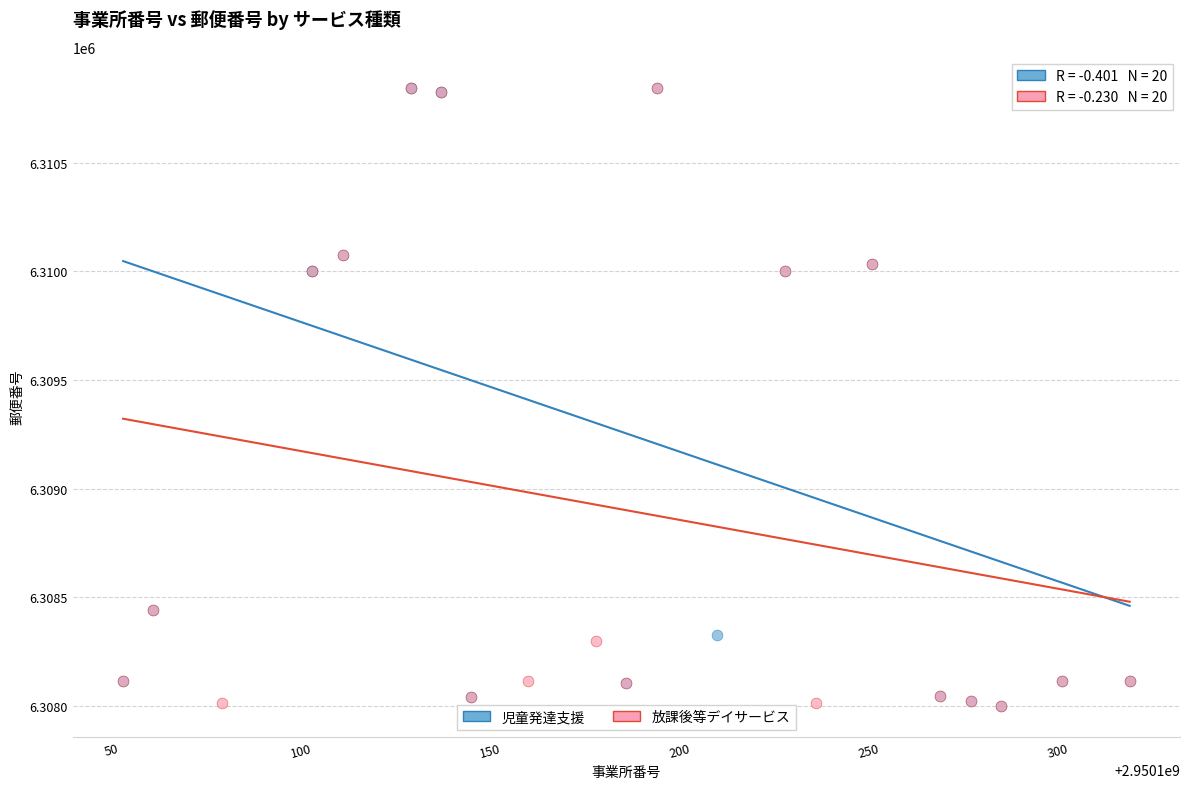

What are all the series names shown in the legend?

児童発達支援, 放課後等デイサービス